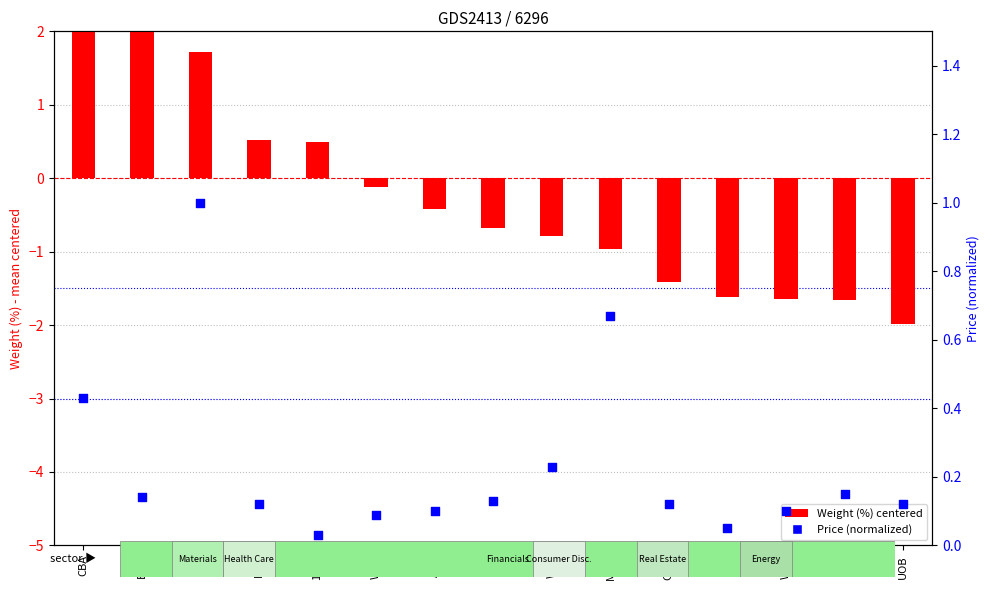

Is the value of Price (normalized) at 1299 greater than the value of Weight (%) centered at CBA?

No